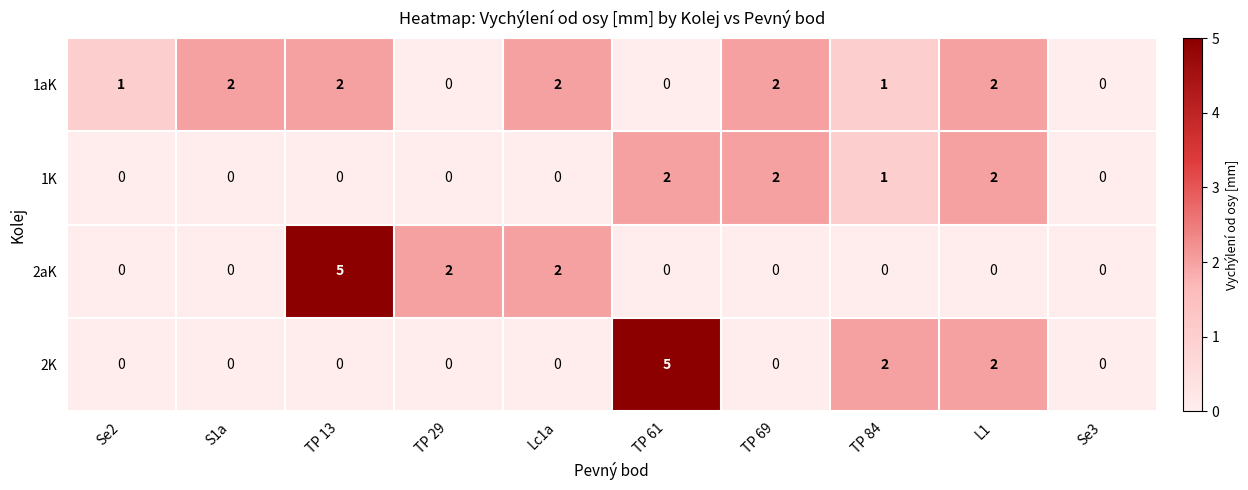

How many series are shown in this chart?

4